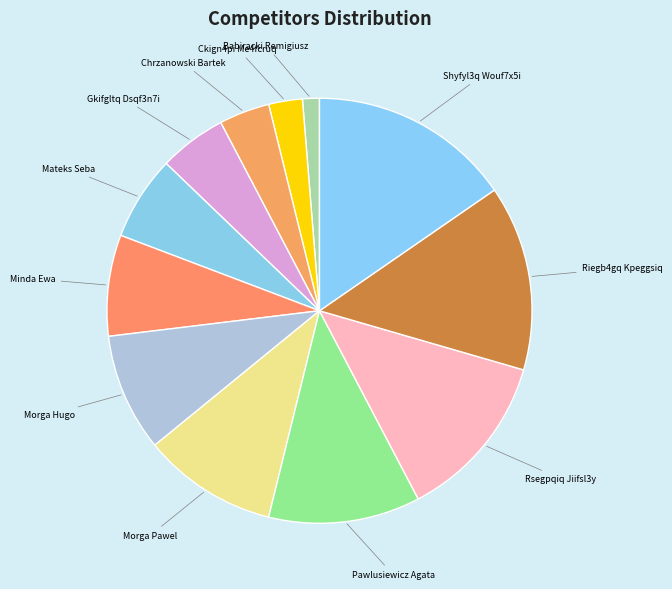

Count the number of slices in the pie.

12